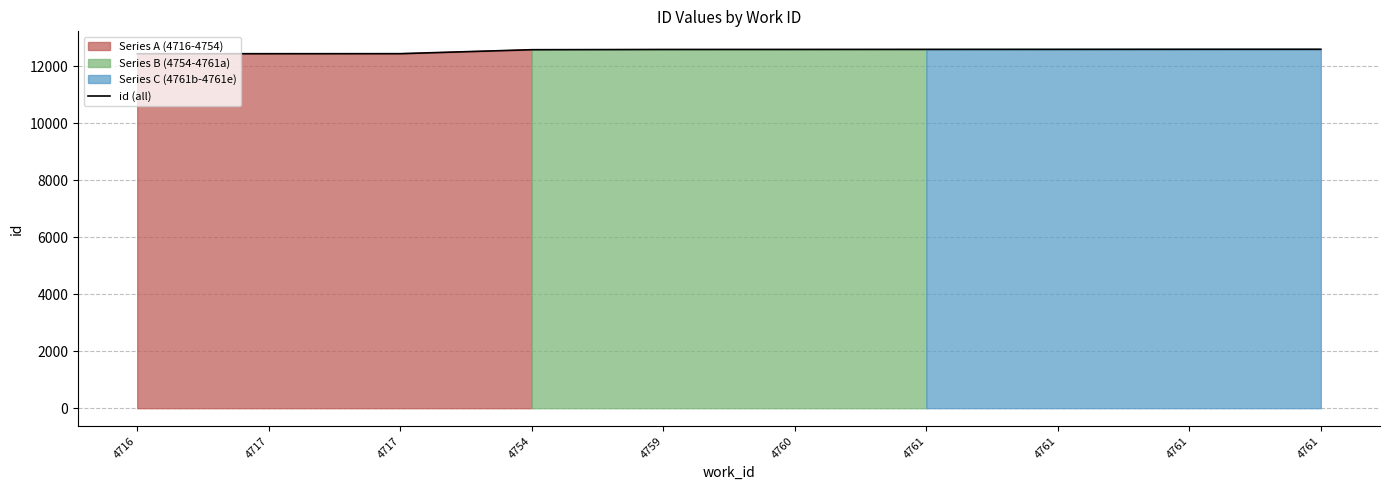

Reading left to right, list all the values displayed in this chart.

4716=12440	4717=12441	4717=12442	4754=12581	4759=12589	4760=12590	4761=12592	4761=12593	4761=12595	4761=12596